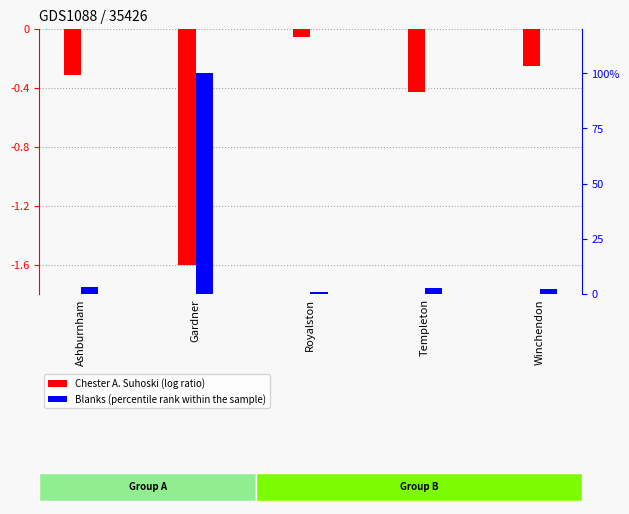

Does the chart contain any negative values?

Yes